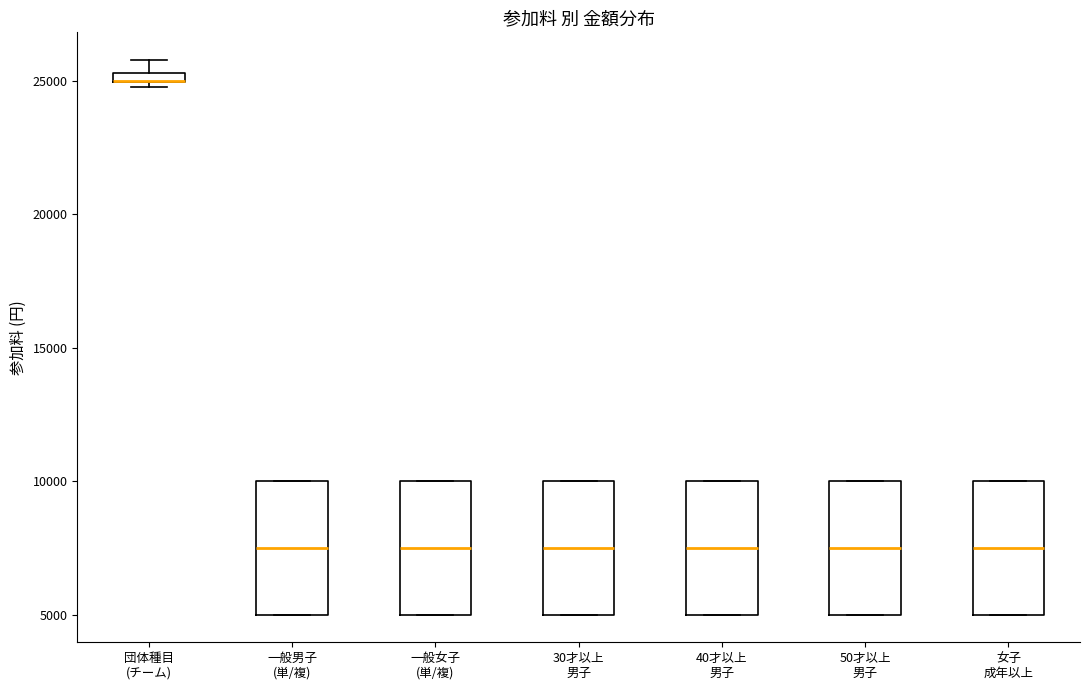

Where is the upper edge of the box for 女子 成年以上 on the y-axis? The values are not printed on the chart, so give them approximately, as read against the axis.

10000